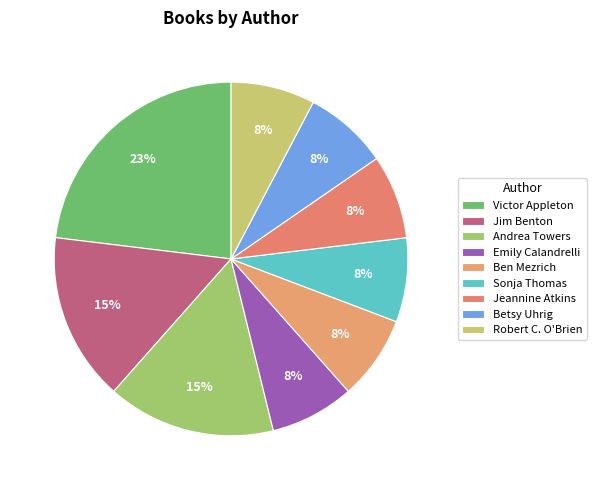

How many slices are in this pie chart?

9